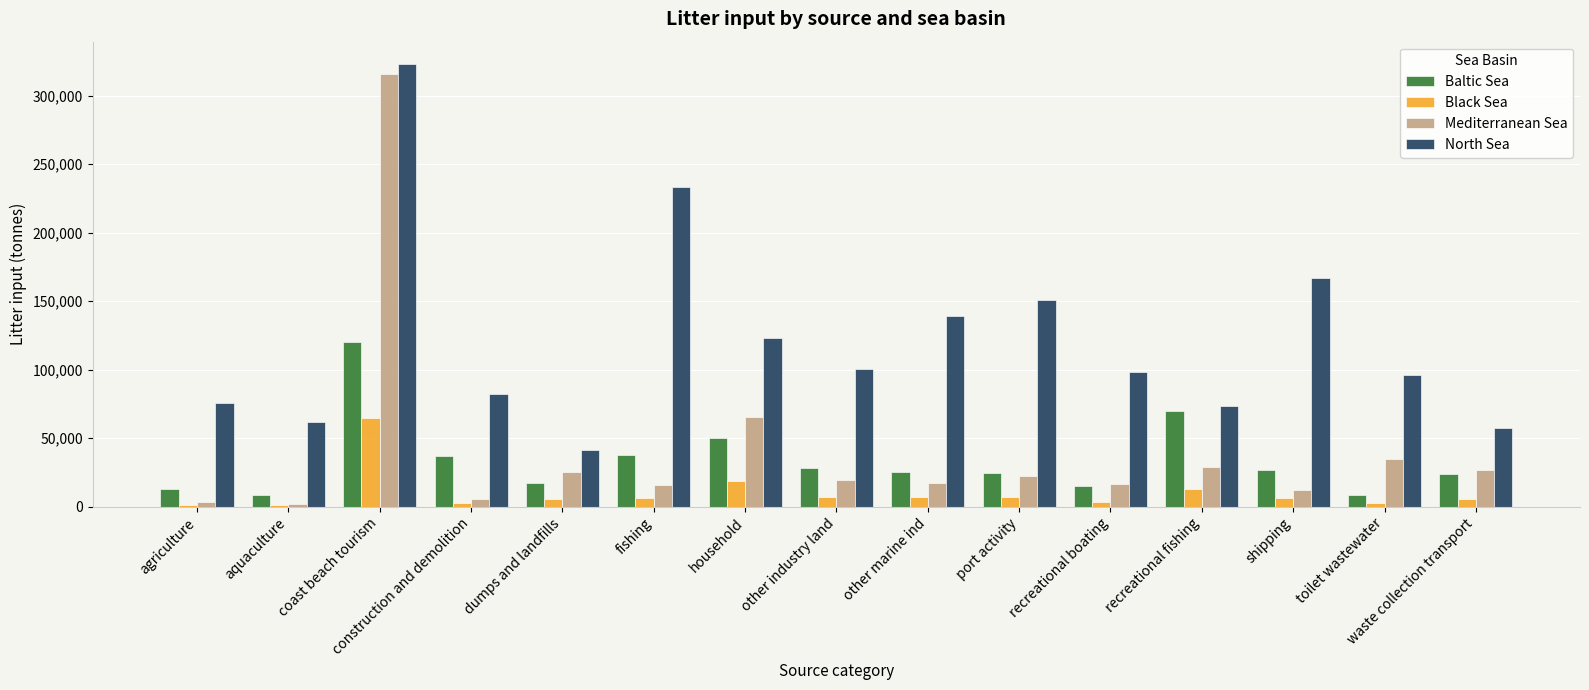

What is the sum of all Mediterranean Sea values?

613099.8